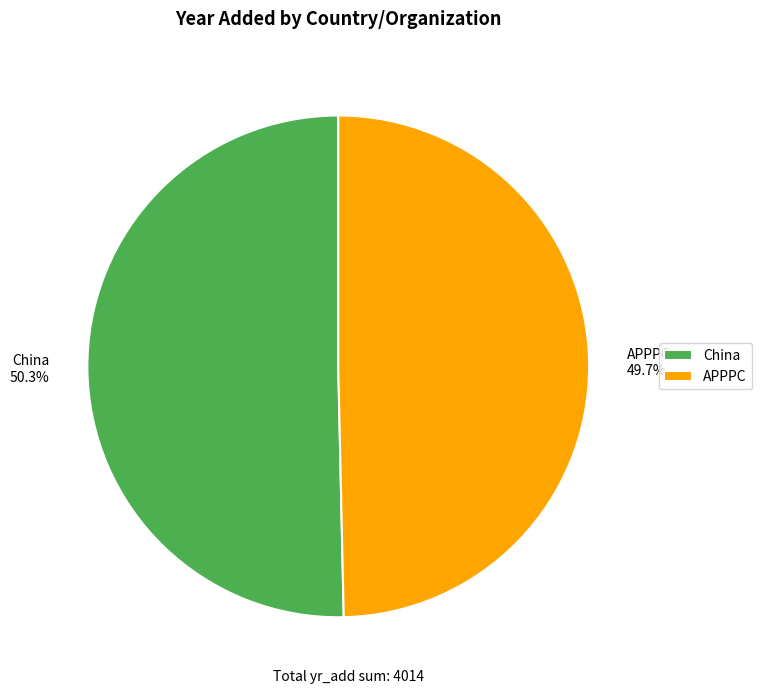

To the nearest percent, what is the difference between the China and APPPC slice percentages?

1%